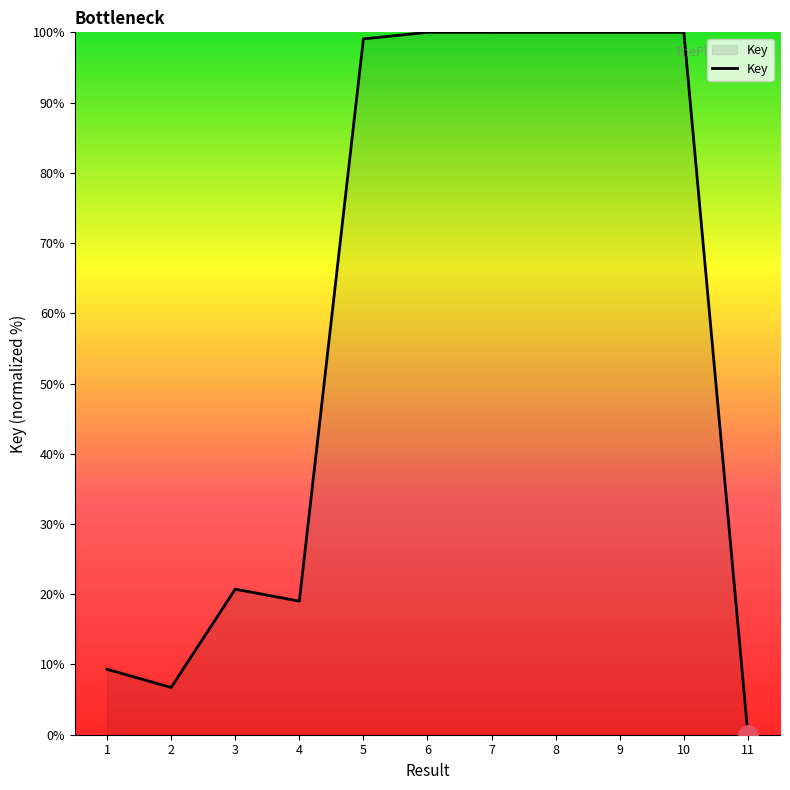

Which category has the lowest value across all series?

11